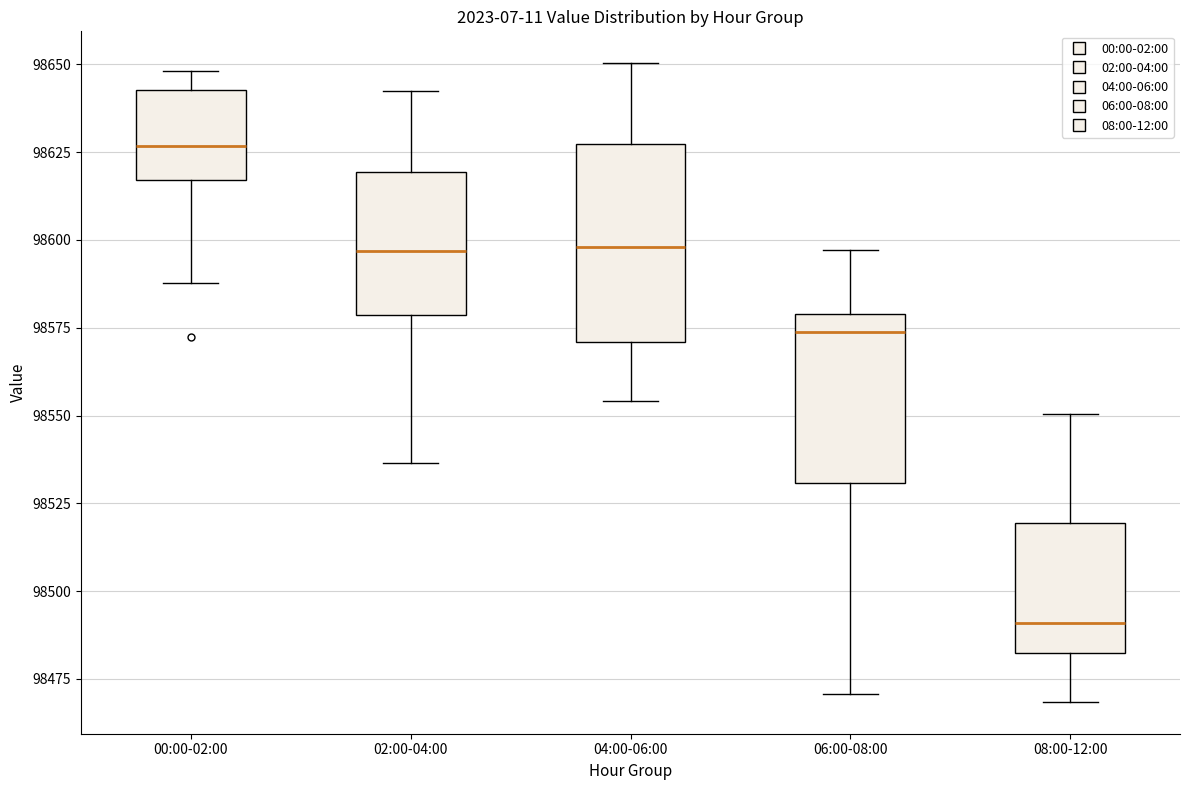

Reading left to right, read every box against the y-axis: the position of its median line, the range the box covers, and the ends of its whiskers. The values are not printed on the chart, so give them approximately, as read against the axis.

00:00-02:00: median 98625, box 98615 to 98645, whiskers 98590 to 98650
02:00-04:00: median 98595, box 98580 to 98620, whiskers 98535 to 98640
04:00-06:00: median 98600, box 98570 to 98625, whiskers 98555 to 98650
06:00-08:00: median 98575, box 98530 to 98580, whiskers 98470 to 98595
08:00-12:00: median 98490, box 98480 to 98520, whiskers 98470 to 98550